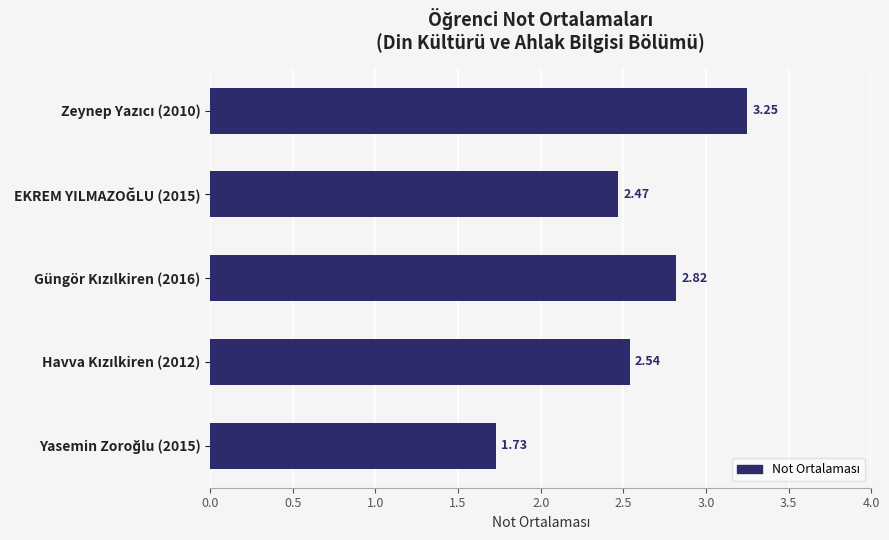

What is the average value?

2.6